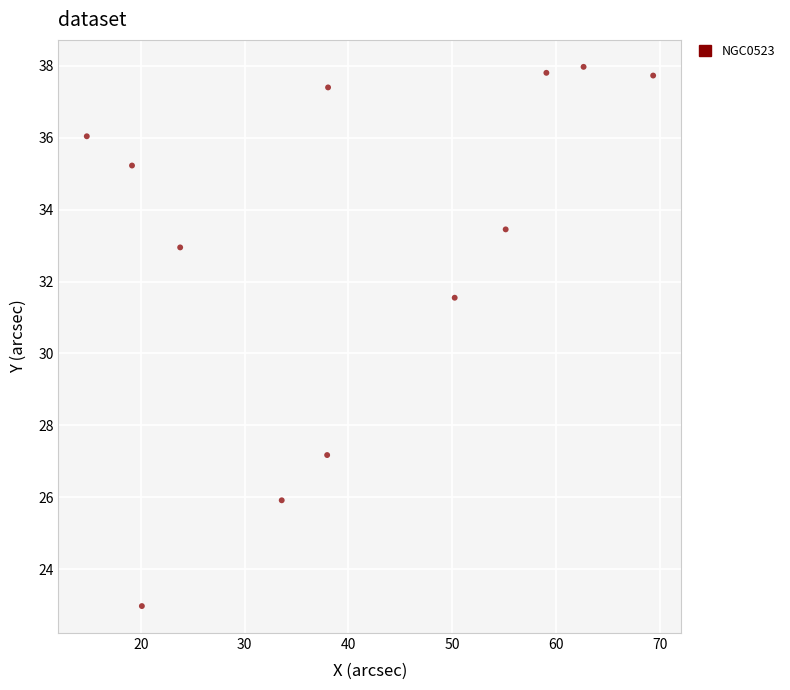

What is the range of Y values (max minus min)?

15.0